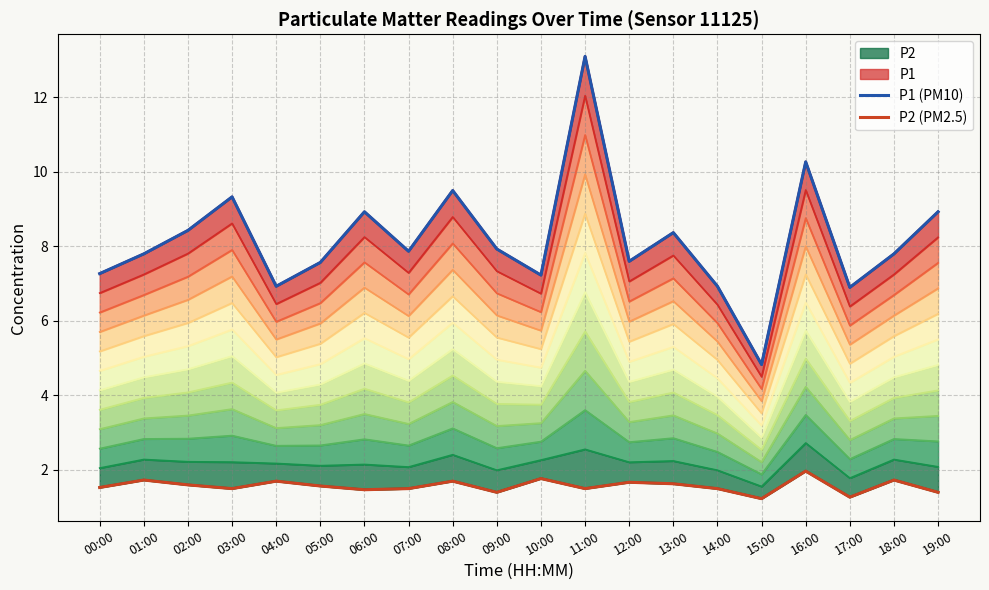

Reading left to right, transcribe all the data shown in this chart.

P1: 7.3	7.8	8.4	9.3	6.9	7.6	8.9	7.9	9.5	7.9	7.2	13.1	7.6	8.4	6.9	4.8	10.3	6.9	7.8	8.9
P2: 1.5	1.7	1.6	1.5	1.7	1.6	1.5	1.5	1.7	1.4	1.8	1.5	1.7	1.6	1.5	1.2	2.0	1.3	1.7	1.4